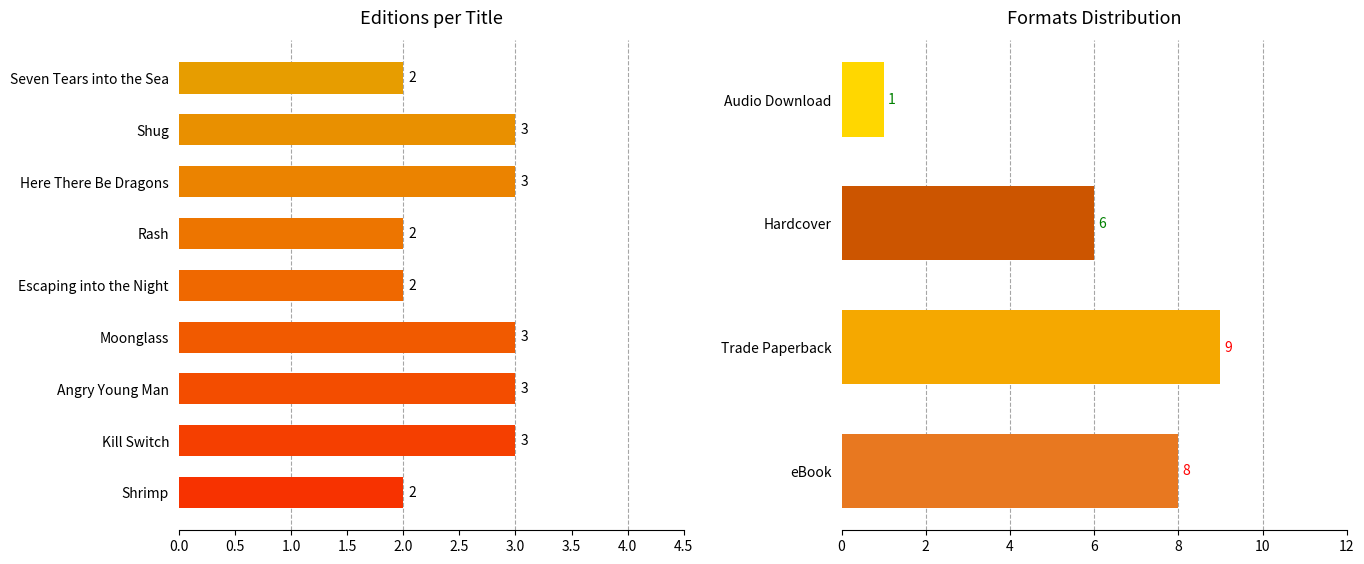

Rank the categories by value from highest to lowest.

Kill Switch, Angry Young Man, Moonglass, Here There Be Dragons, Shug, Shrimp, Escaping into the Night, Rash, Seven Tears into the Sea